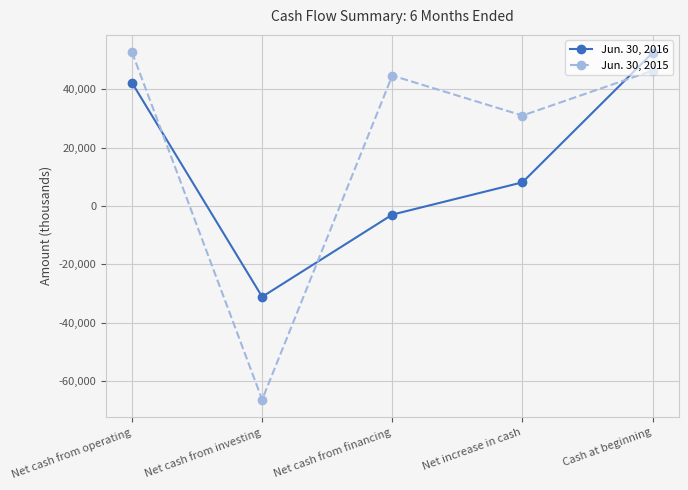

Reading left to right, what are all the values shown in this chart?

Jun. 30, 2016: Net cash from operating=42205	Net cash from investing=-31142	Net cash from financing=-2972	Net increase in cash=8091	Cash at beginning=52472
Jun. 30, 2015: Net cash from operating=52674	Net cash from investing=-66378	Net cash from financing=44685	Net increase in cash=30981	Cash at beginning=46394